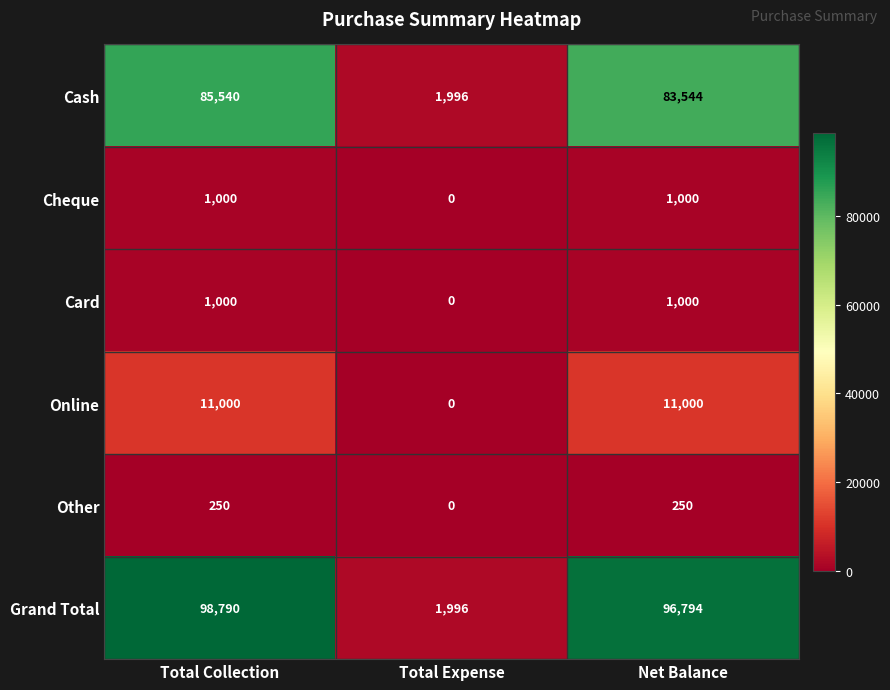

Reading left to right, extract all data points from this chart.

Cash: Total Collection=85540	Total Expense=1996	Net Balance=83544
Cheque: Total Collection=1000	Total Expense=0	Net Balance=1000
Card: Total Collection=1000	Total Expense=0	Net Balance=1000
Online: Total Collection=11000	Total Expense=0	Net Balance=11000
Other: Total Collection=250	Total Expense=0	Net Balance=250
Grand Total: Total Collection=98790	Total Expense=1996	Net Balance=96794